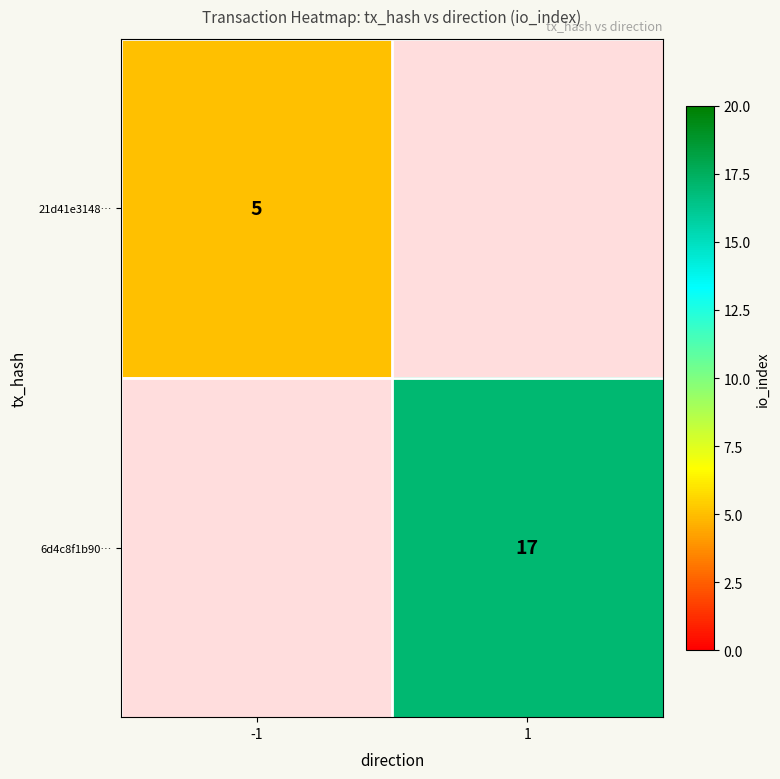

The 6d4c8f1b90… series shows 24.8 at 1. True or false?

False